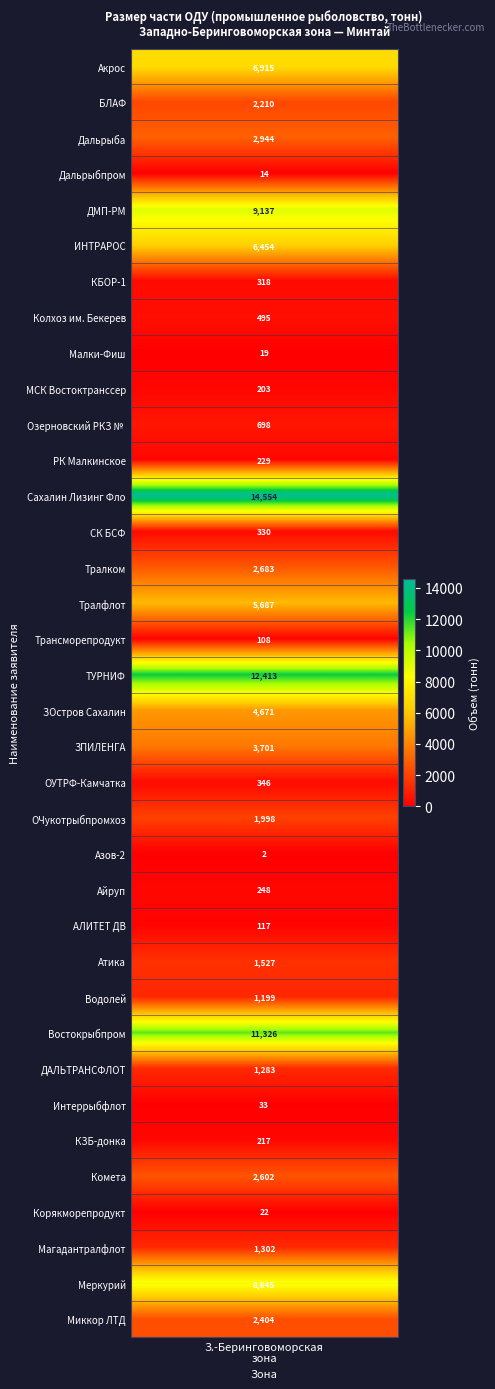

Reading right to left, transcribe all the data shown in this chart.

2403.7	8644.7	1302.2	21.5	2602.0	217.4	33.5	1283.1	11325.6	1199.5	1526.8	117.1	248.5	2.4	1997.5	346.5	3701.1	4671.2	12412.7	107.5	5686.7	2683.3	329.7	14553.6	229.4	697.7	203.1	19.1	494.6	317.8	6453.7	9136.9	14.3	2943.7	2210.2	6914.8